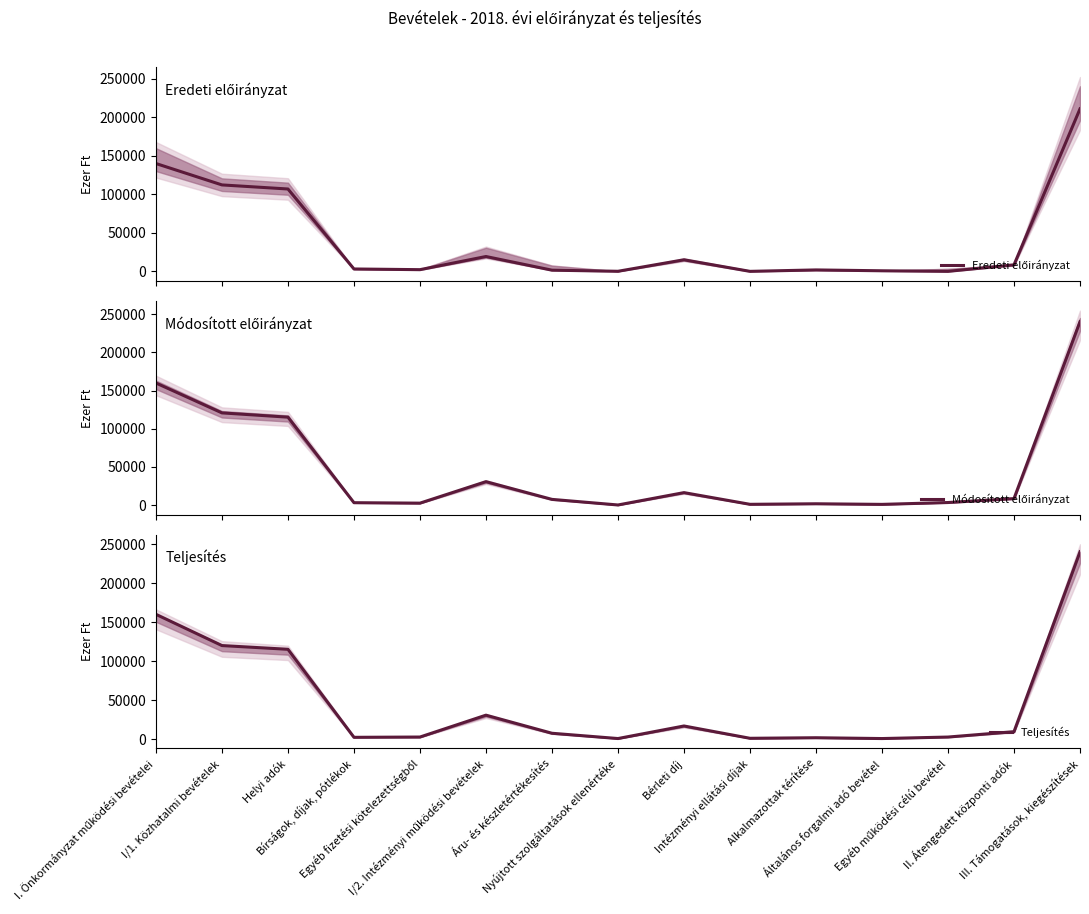

What is the label of the 13th point from the left?

Egyéb működési célú bevétel